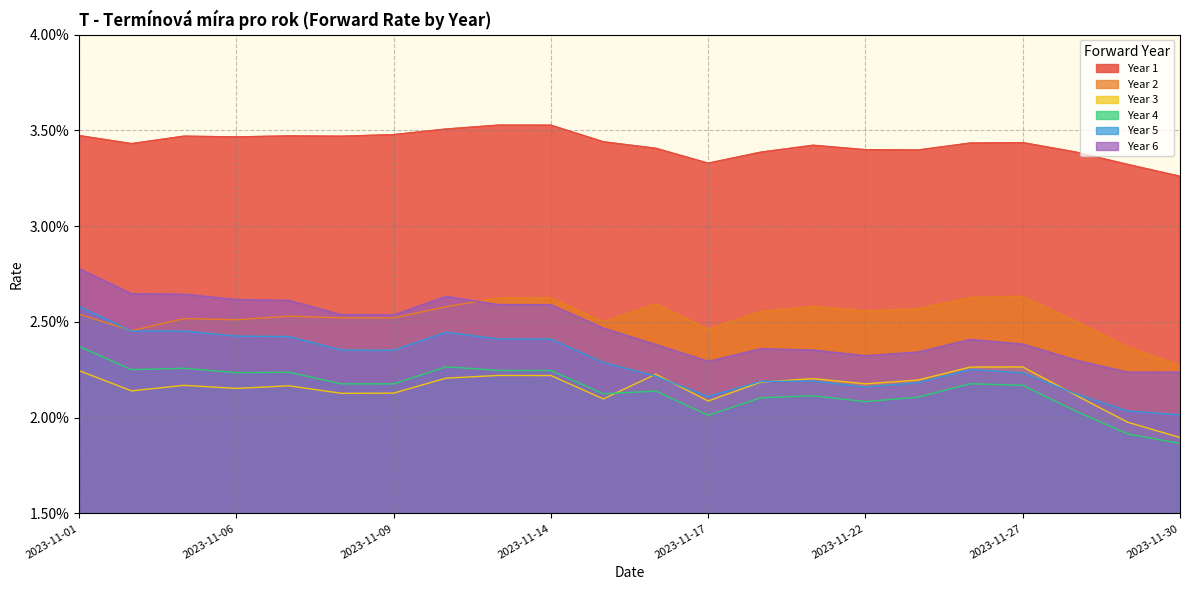

At which category does Year 2 reach its first local peak?

2023-11-03